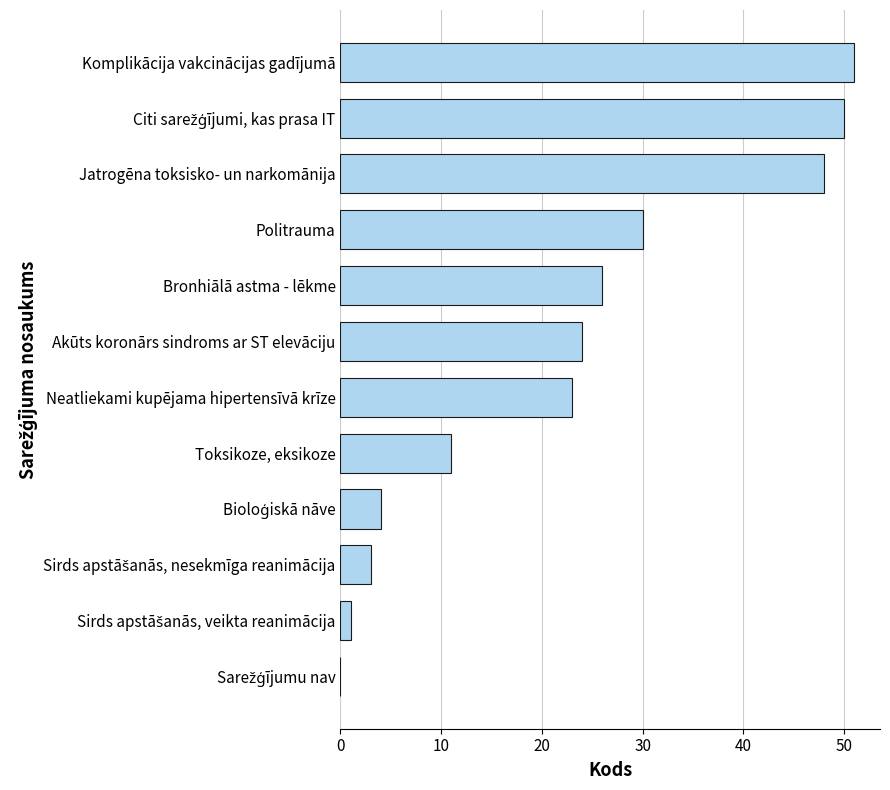

Is it true that the value at Neatliekami kupējama hipertensīvā krīze is 23?

True